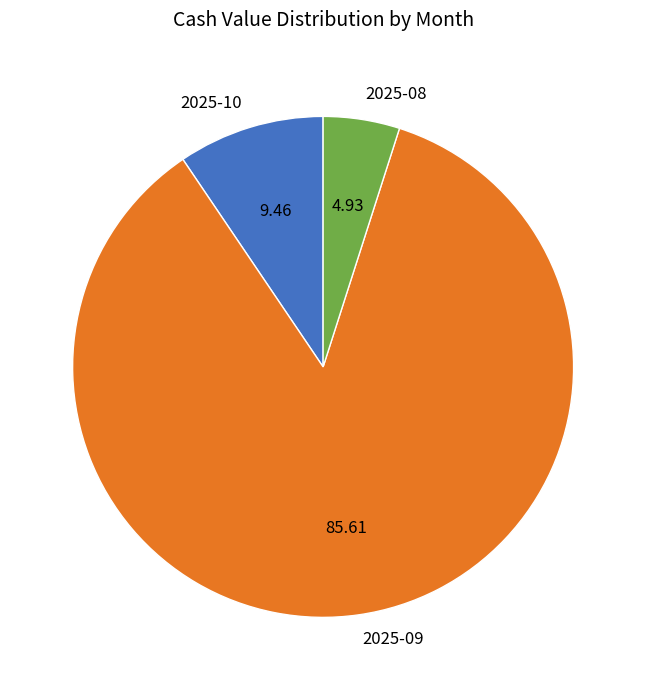

What is the ratio of the value at 2025-09 to the value at 2025-10?

9.1